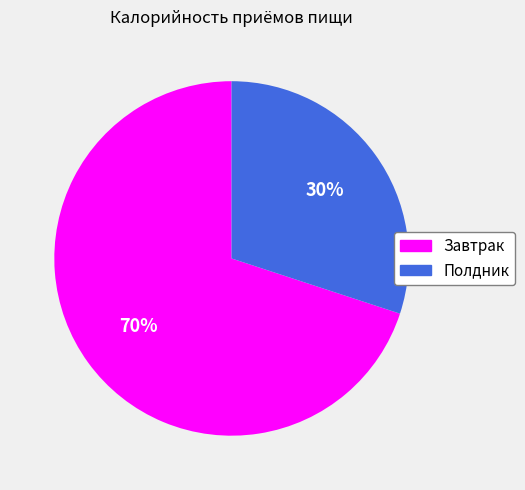

Is there a majority slice in this chart?

Yes